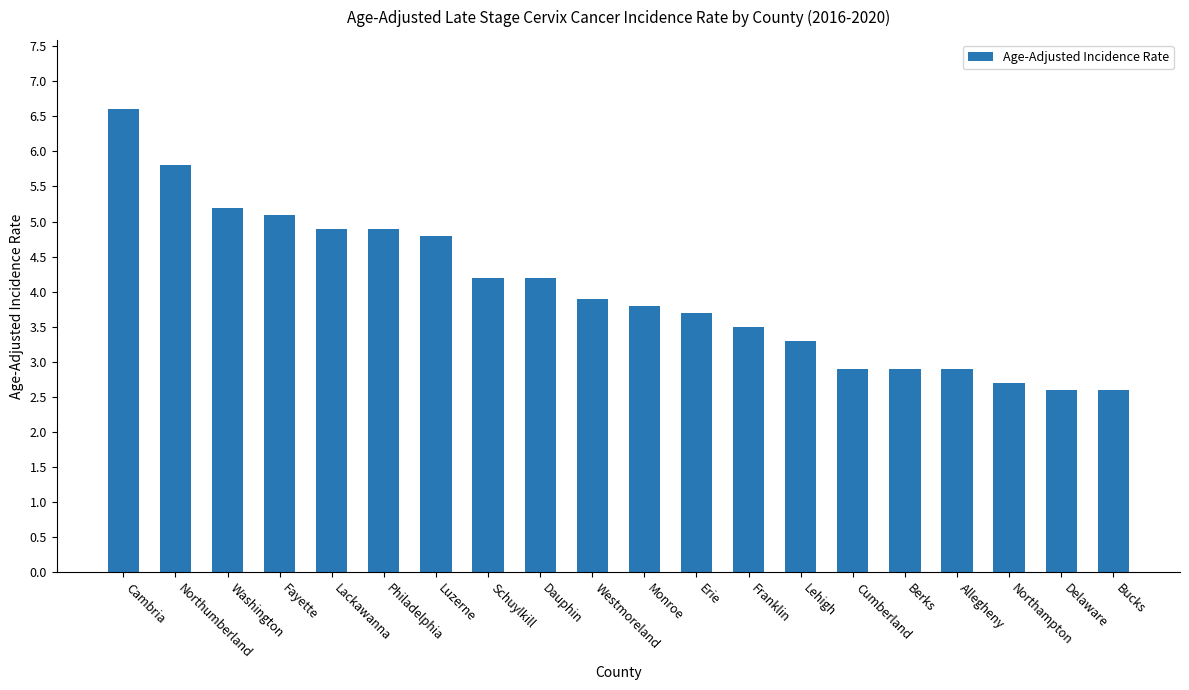

True or false: the data shows 1.7 at Lehigh.

False